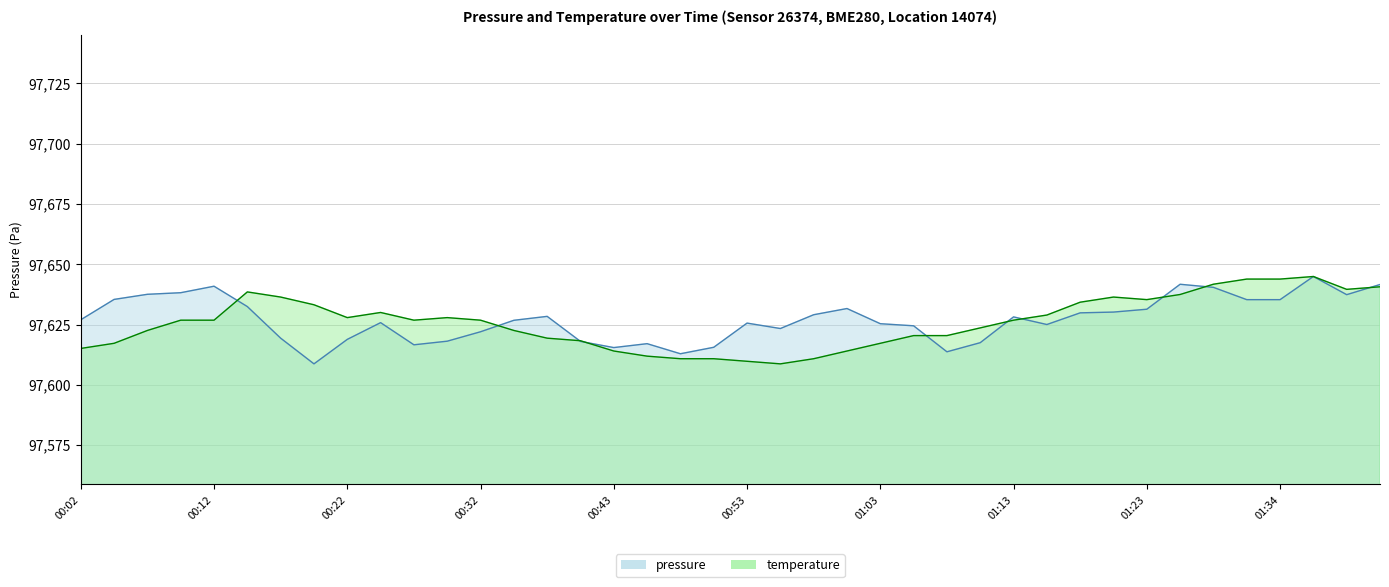

What is the spread (max minus min) of values at 00:38?

9.0